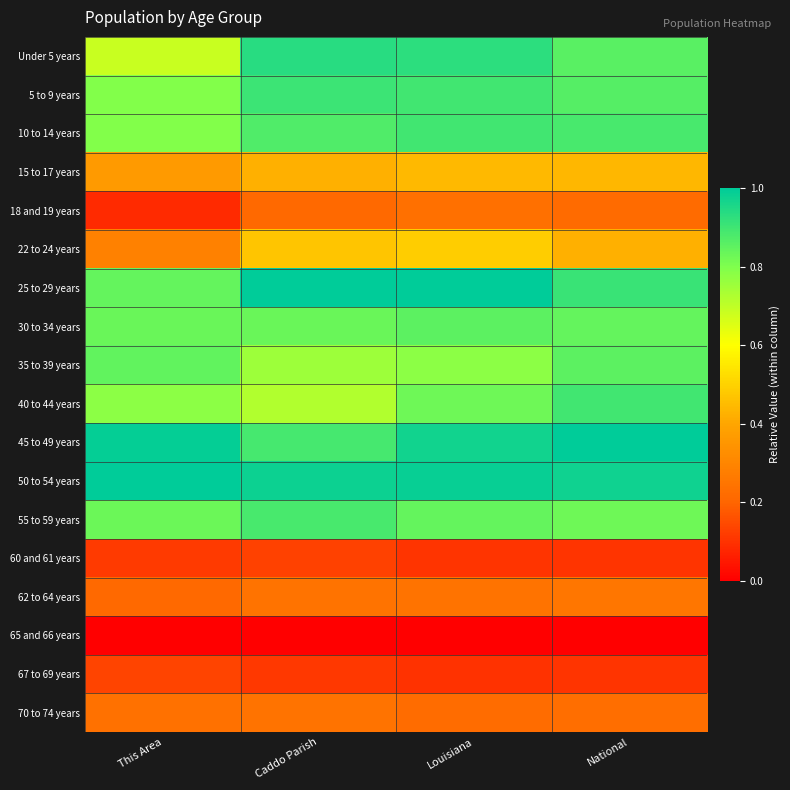

At how many categories does at least one series exceed 0?

4